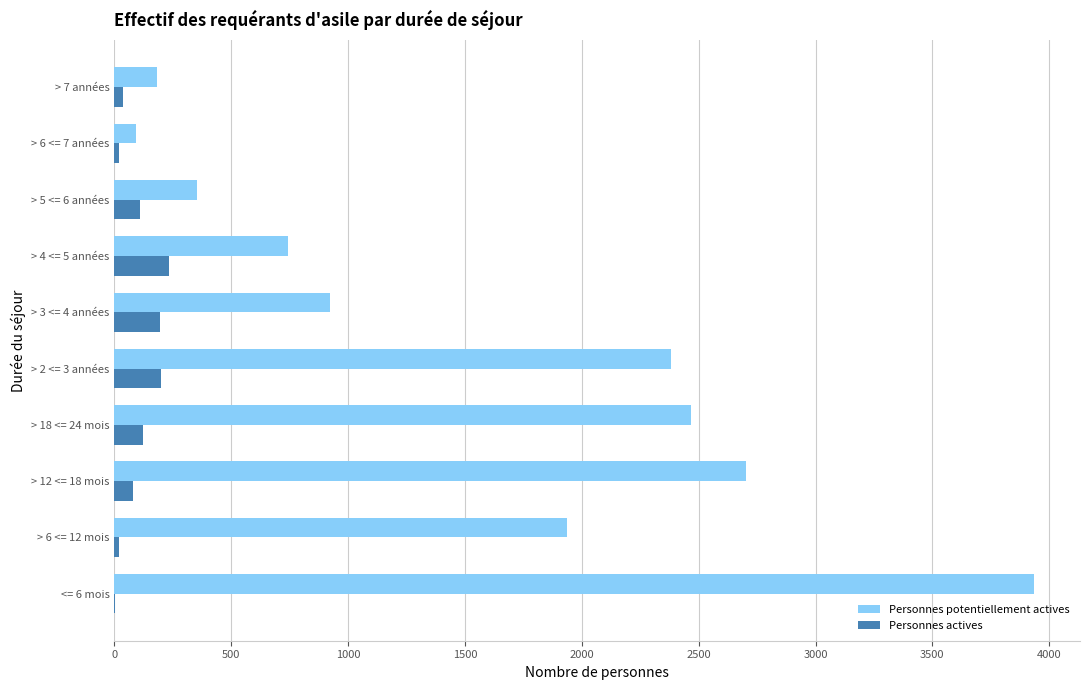

The value of Personnes potentiellement actives at <= 6 mois is 2444. True or false?

False